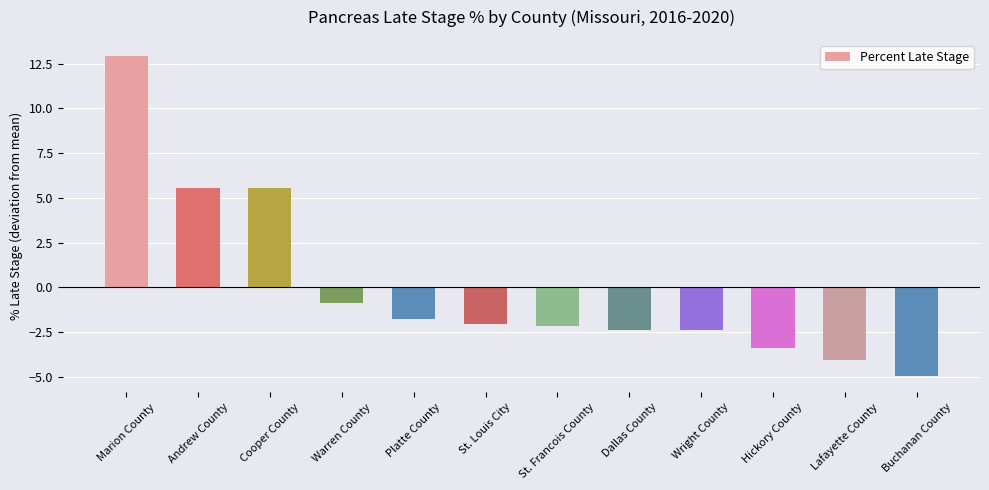

Reading right to left, transcribe all the data shown in this chart.

-5.0	-4.1	-3.4	-2.4	-2.4	-2.2	-2.1	-1.8	-0.9	5.5	5.5	12.9